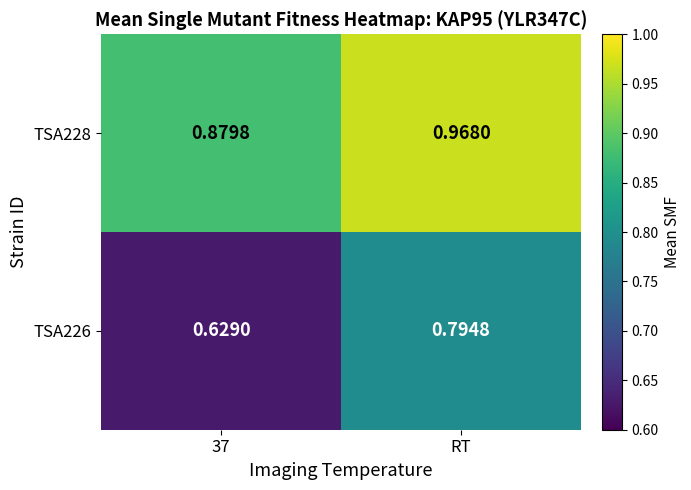

At which category is the sum across all series the highest?

RT